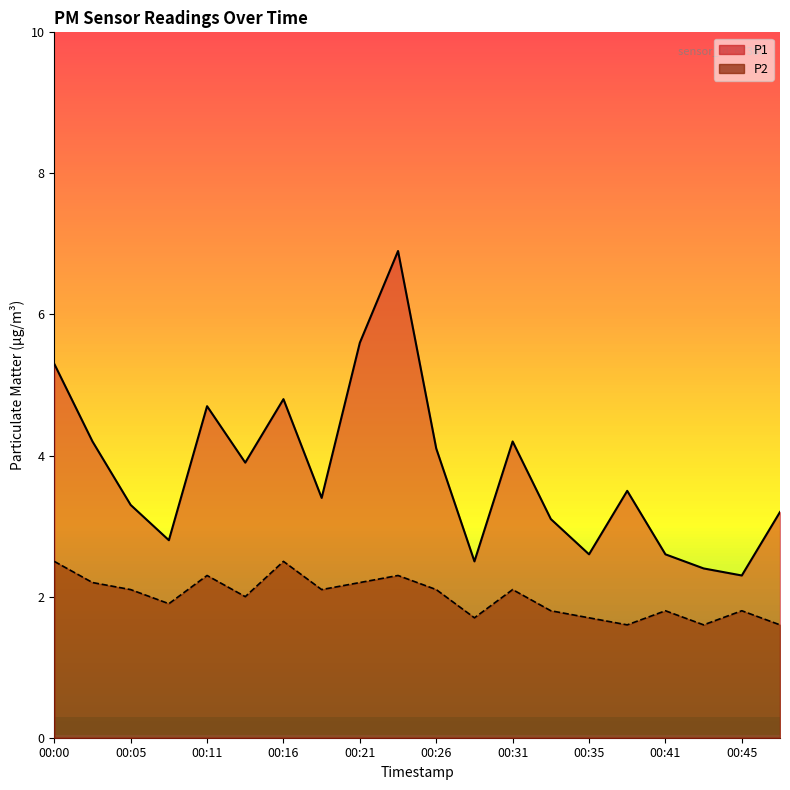

Between 00:21 and 00:35, which is larger?

00:21